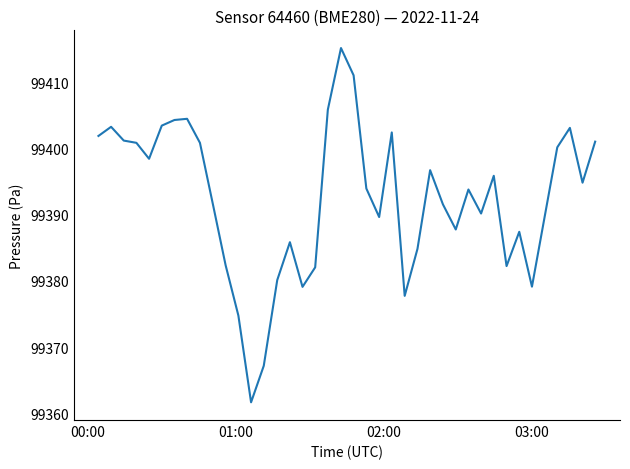

What is the difference between the maximum and minimum values?

53.5